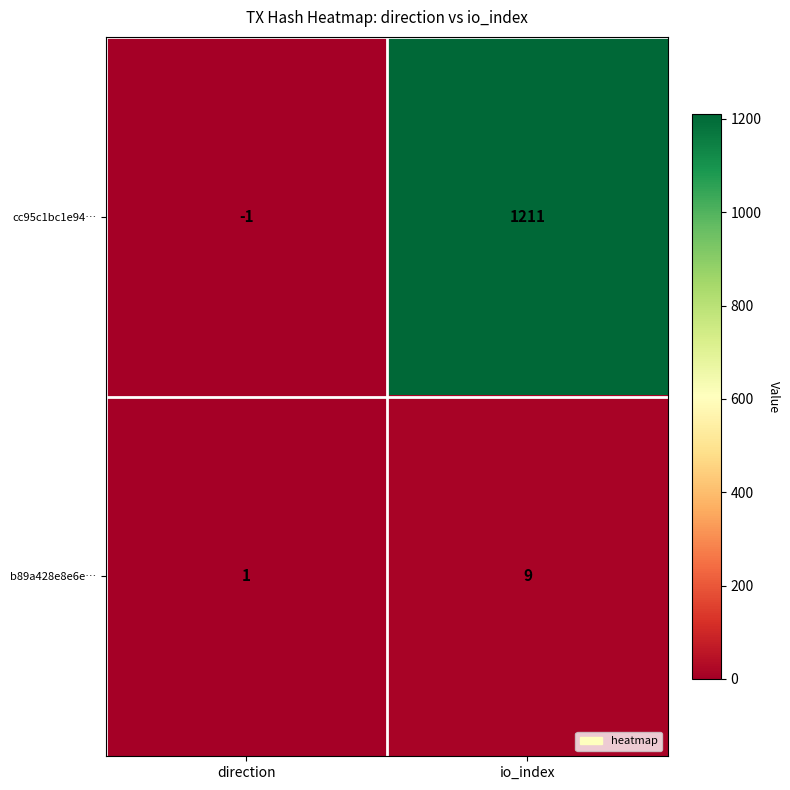

Reading left to right, transcribe all the data shown in this chart.

cc95c1bc1e94…: -1	1211
b89a428e8e6e…: 1	9